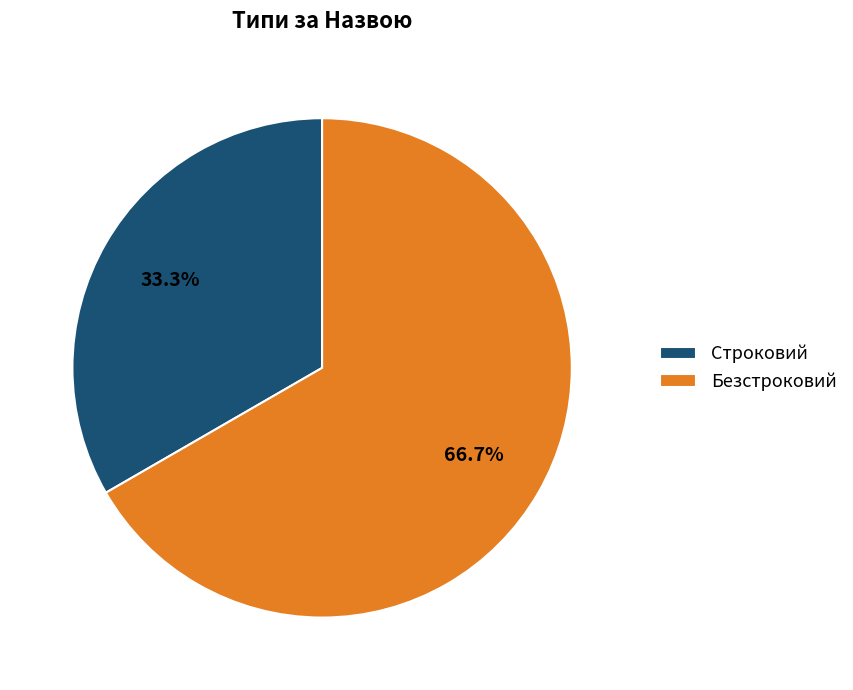

Is there any slice that represents more than half of the pie?

Yes